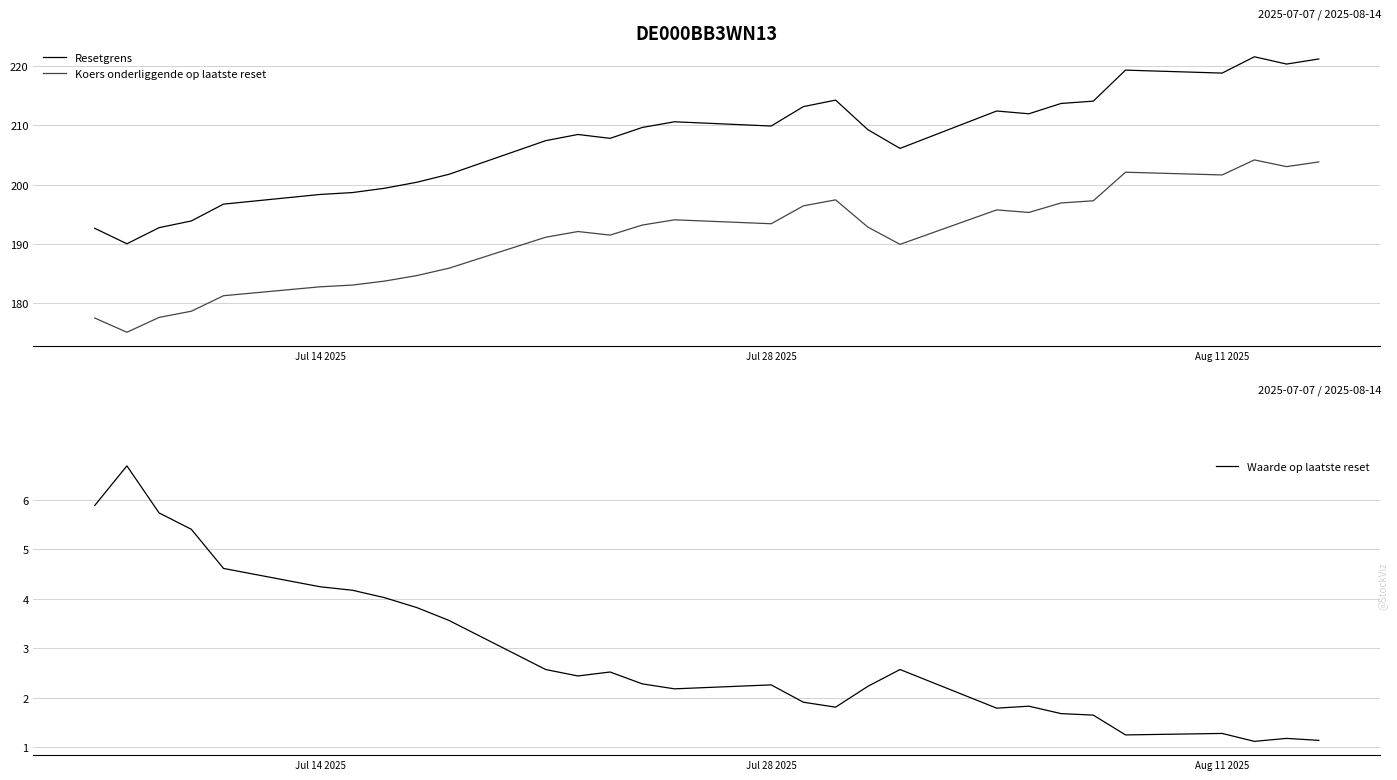

What is the highest value of the Koers onderliggende op laatste reset series?

204.2